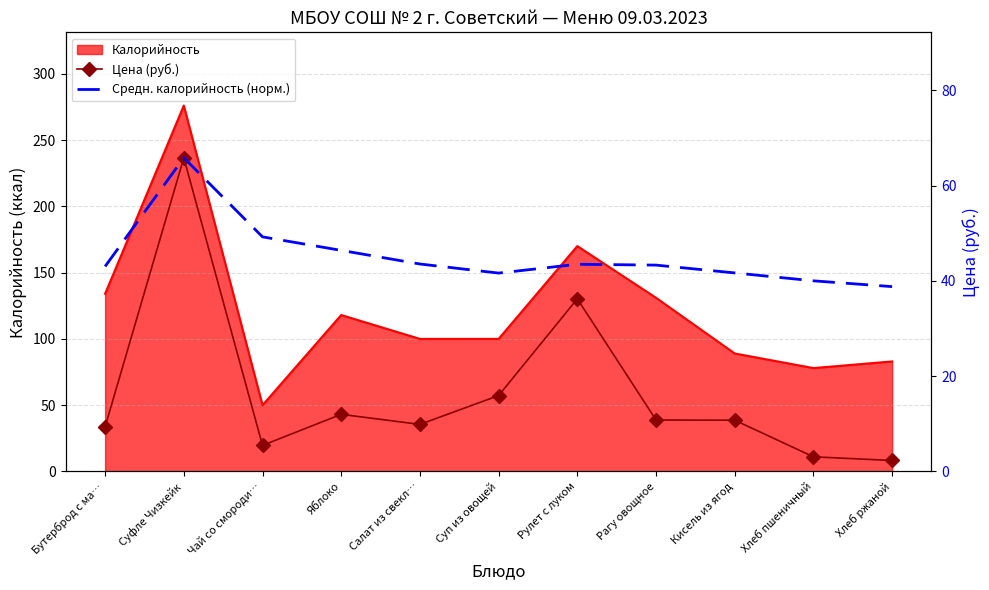

What is the lowest value of the Калорийность series?

50